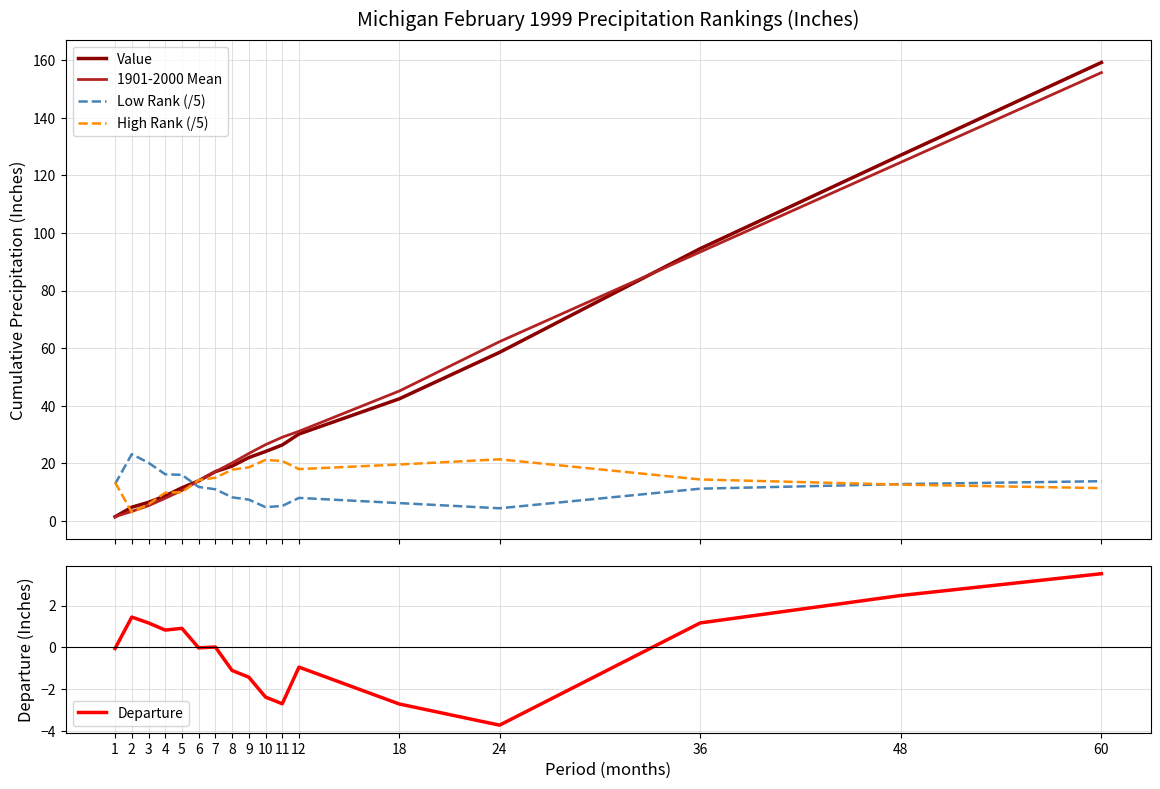

What is the sum of the High Rank (/5) values at 36 and 8?

32.2